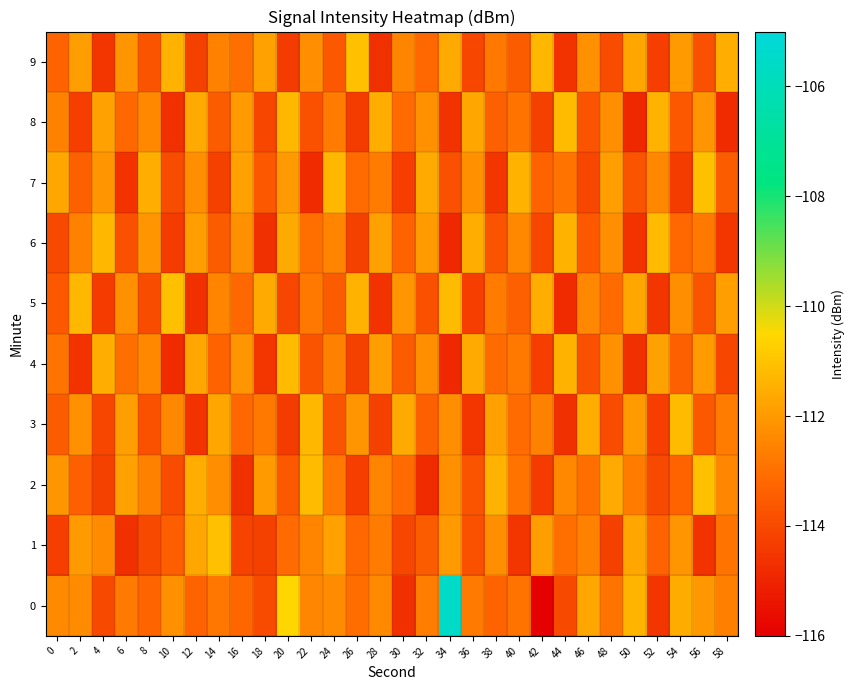

Reading left to right, extract all data points from this chart.

0: 0=-112.4	2=-112.3	4=-114.0	6=-112.8	8=-113.3	10=-112.2	12=-113.3	14=-112.8	16=-113.2	18=-114.0	20=-110.6	22=-112.5	24=-112.3	26=-113.1	28=-112.4	30=-114.7	32=-112.7	34=-105.5	36=-112.7	38=-113.3	40=-112.9	42=-115.9	44=-114.0	46=-111.7	48=-112.9	50=-111.3	52=-114.5	54=-111.6	56=-112.1	58=-112.6
1: 0=-114.3	2=-112.0	4=-112.3	6=-114.7	8=-114.0	10=-113.5	12=-111.7	14=-111.1	16=-114.2	18=-114.2	20=-113.1	22=-112.5	24=-111.8	26=-113.2	28=-112.7	30=-114.1	32=-113.5	34=-112.0	36=-113.8	38=-112.3	40=-114.5	42=-111.9	44=-113.0	46=-112.6	48=-114.2	50=-111.7	52=-113.3	54=-112.1	56=-114.6	58=-112.9
2: 0=-112.1	2=-113.4	4=-114.2	6=-111.8	8=-112.6	10=-113.9	12=-111.5	14=-112.3	16=-114.7	18=-112.0	20=-113.6	22=-111.2	24=-112.8	26=-114.3	28=-112.5	30=-113.1	32=-114.8	34=-112.2	36=-113.7	38=-111.4	40=-112.9	42=-114.4	44=-112.4	46=-113.0	48=-111.6	50=-112.7	52=-114.0	54=-113.3	56=-111.1	58=-112.5
3: 0=-113.5	2=-112.2	4=-114.1	6=-111.9	8=-113.8	10=-112.4	12=-114.6	14=-111.7	16=-113.2	18=-112.8	20=-114.4	22=-111.3	24=-113.7	26=-112.1	28=-114.2	30=-111.6	32=-113.4	34=-112.3	36=-114.5	38=-111.8	40=-113.1	42=-112.6	44=-114.7	46=-111.5	48=-113.9	50=-112.0	52=-114.3	54=-111.2	56=-113.6	58=-112.7
4: 0=-112.9	2=-114.6	4=-111.5	6=-113.0	8=-112.4	10=-114.8	12=-111.7	14=-113.3	16=-112.1	18=-114.5	20=-111.2	22=-113.7	24=-112.6	26=-114.2	28=-111.9	30=-113.5	32=-112.3	34=-114.9	36=-111.6	38=-113.1	40=-112.8	42=-114.3	44=-111.4	46=-113.8	48=-112.2	50=-114.7	52=-111.8	54=-113.4	56=-112.0	58=-114.1
5: 0=-113.6	2=-111.3	4=-114.4	6=-112.2	8=-113.9	10=-111.1	12=-114.7	14=-112.5	16=-113.2	18=-111.6	20=-114.1	22=-112.8	24=-113.5	26=-111.4	28=-114.6	30=-112.1	32=-113.8	34=-111.2	36=-114.3	38=-112.7	40=-113.4	42=-111.5	44=-114.8	46=-112.4	48=-113.1	50=-111.7	52=-114.5	54=-112.3	56=-113.7	58=-111.9
6: 0=-114.0	2=-112.6	4=-111.3	6=-113.8	8=-112.1	10=-114.4	12=-111.9	14=-113.5	16=-112.2	18=-114.7	20=-111.6	22=-113.0	24=-112.5	26=-114.2	28=-111.8	30=-113.3	32=-112.0	34=-114.9	36=-111.5	38=-113.7	40=-112.4	42=-114.1	44=-111.4	46=-113.6	48=-112.3	50=-114.6	52=-111.2	54=-113.2	56=-112.8	58=-114.5
7: 0=-111.7	2=-113.4	4=-112.1	6=-114.6	8=-111.5	10=-113.9	12=-112.3	14=-114.2	16=-111.8	18=-113.6	20=-112.0	22=-114.8	24=-111.3	26=-113.1	28=-112.7	30=-114.3	32=-111.6	34=-113.8	36=-112.2	38=-114.5	40=-111.4	42=-113.3	44=-112.9	46=-114.1	48=-111.9	50=-113.7	52=-112.4	54=-114.4	56=-111.1	58=-113.5
8: 0=-112.6	2=-114.3	4=-111.8	6=-113.2	8=-112.4	10=-114.7	12=-111.6	14=-113.5	16=-112.0	18=-114.1	20=-111.3	22=-113.8	24=-112.7	26=-114.4	28=-111.5	30=-113.1	32=-112.2	34=-114.6	36=-111.7	38=-113.4	40=-112.9	42=-114.2	44=-111.2	46=-113.7	48=-112.3	50=-114.9	52=-111.4	54=-113.6	56=-112.1	58=-114.8
9: 0=-113.3	2=-111.9	4=-114.5	6=-112.1	8=-113.7	10=-111.4	12=-114.2	14=-112.6	16=-113.0	18=-111.8	20=-114.4	22=-112.3	24=-113.6	26=-111.1	28=-114.7	30=-112.5	32=-113.2	34=-111.6	36=-114.1	38=-112.8	40=-113.5	42=-111.3	44=-114.6	46=-112.2	48=-113.9	50=-111.7	52=-114.3	54=-112.0	56=-113.8	58=-111.5